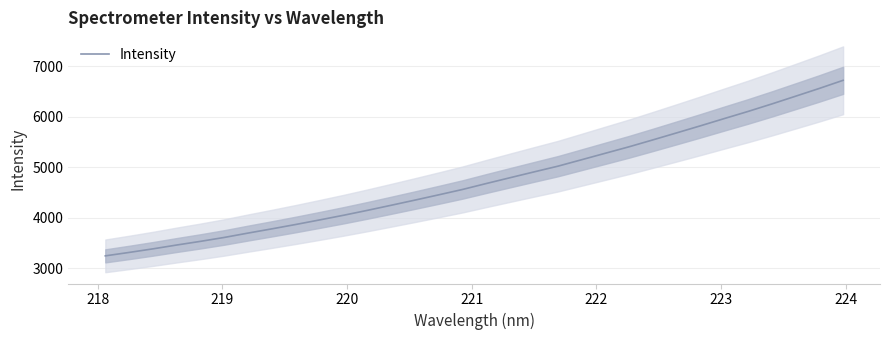

What is the highest value of the Intensity series?

6720.9